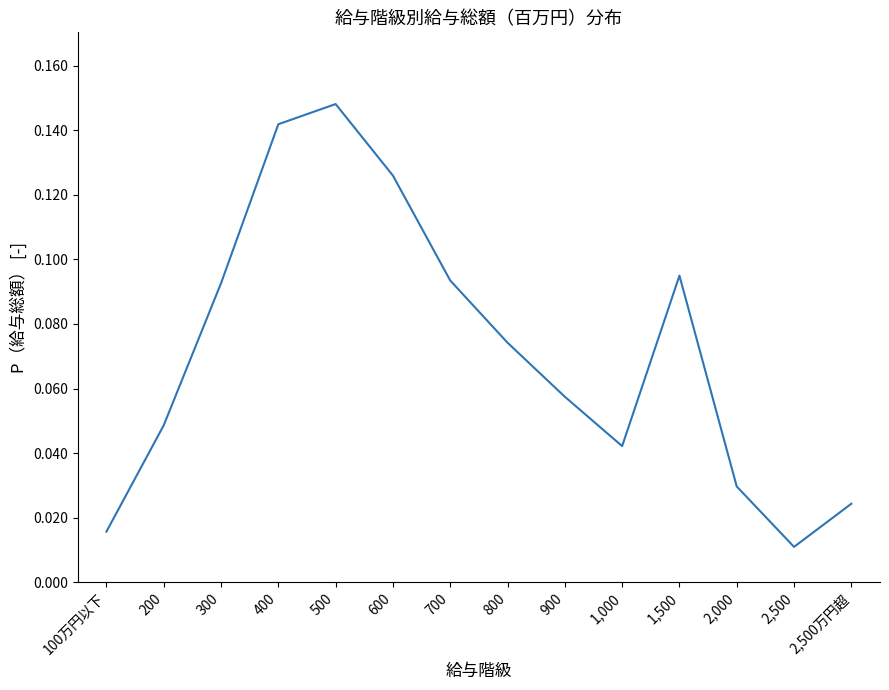

What position from the left is 400?

4